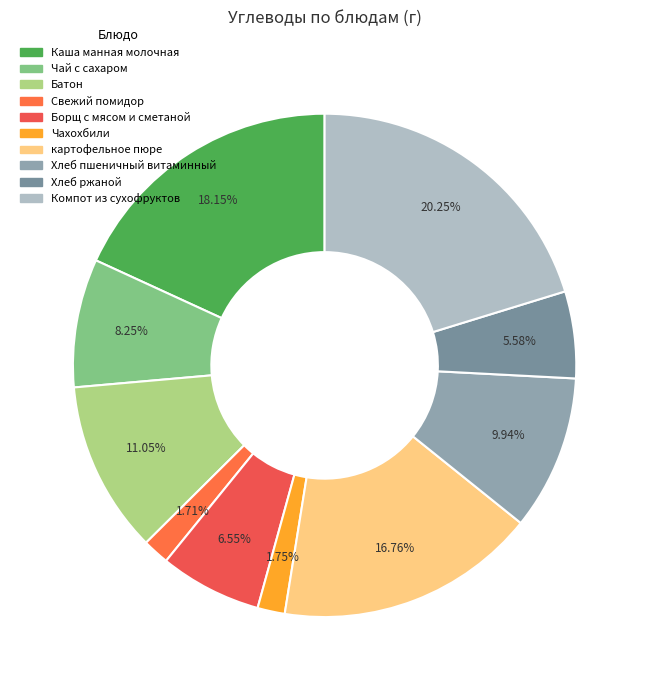

What percentage is the Компот из сухофруктов slice, to the nearest percent?

20%